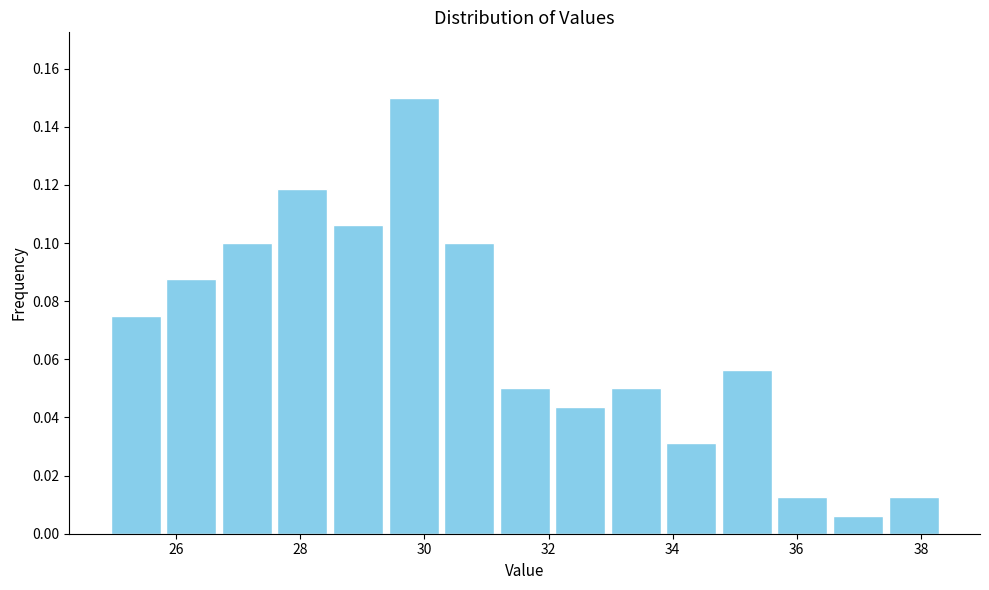

Reading left to right, transcribe this chart: for each bar, give the range it covers on the x-axis and its height. Neither the bar edges nor the heights are printed on the chart, so give them approximately, as read against the axes.

25.0 to 25.8: 0.076
25.8 to 26.6: 0.088
26.6 to 27.6: 0.100
27.6 to 28.4: 0.118
28.4 to 29.4: 0.106
29.4 to 30.2: 0.150
30.2 to 31.2: 0.100
31.2 to 32.0: 0.050
32.0 to 33.0: 0.044
33.0 to 33.8: 0.050
33.8 to 34.8: 0.032
34.8 to 35.6: 0.056
35.6 to 36.6: 0.012
36.6 to 37.4: 0.006
37.4 to 38.4: 0.012